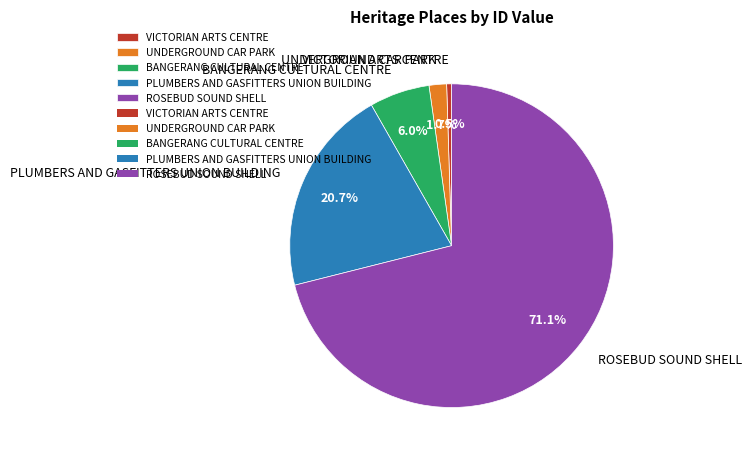

Which slice represents more than half of the pie?

ROSEBUD SOUND SHELL